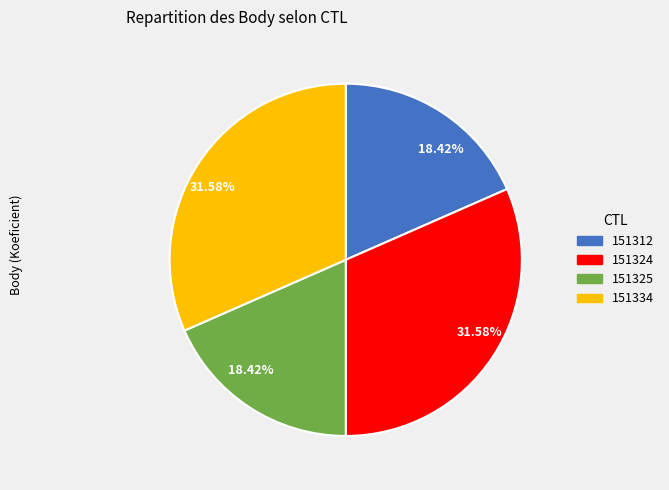

Count the number of slices in the pie.

4